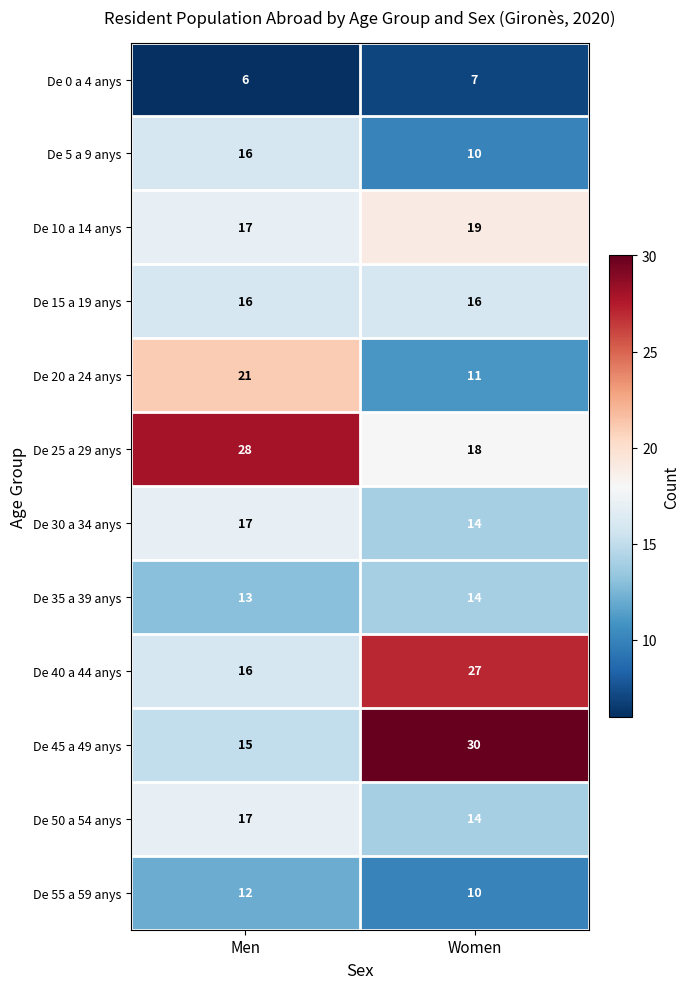

How many categories are shown in the chart?

2